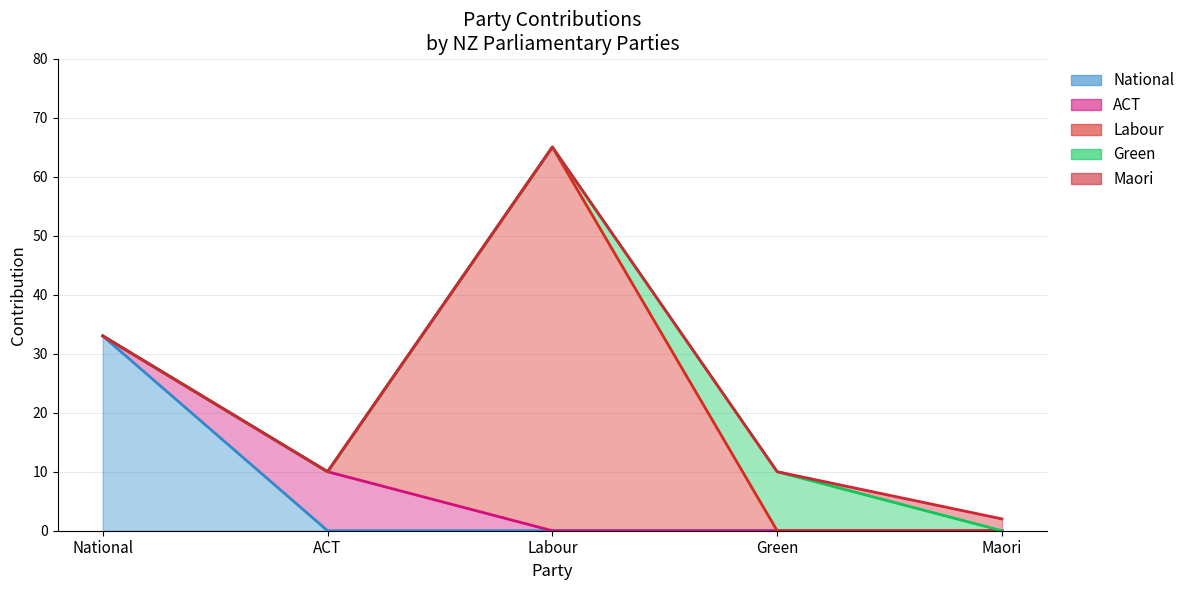

How many values in ACT are above zero?

1